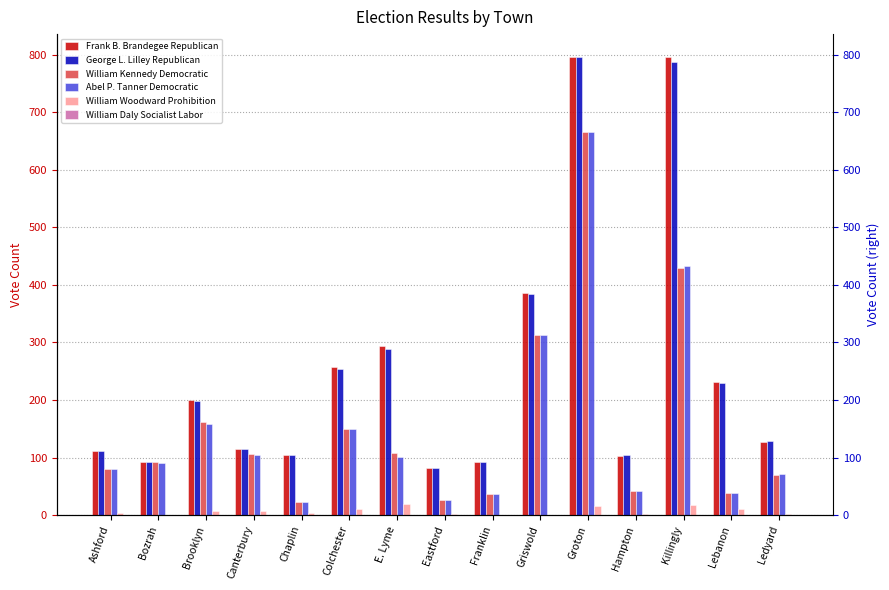

Is the value of Frank B. Brandegee Republican at Colchester greater than the value of Abel P. Tanner Democratic at Lebanon?

Yes